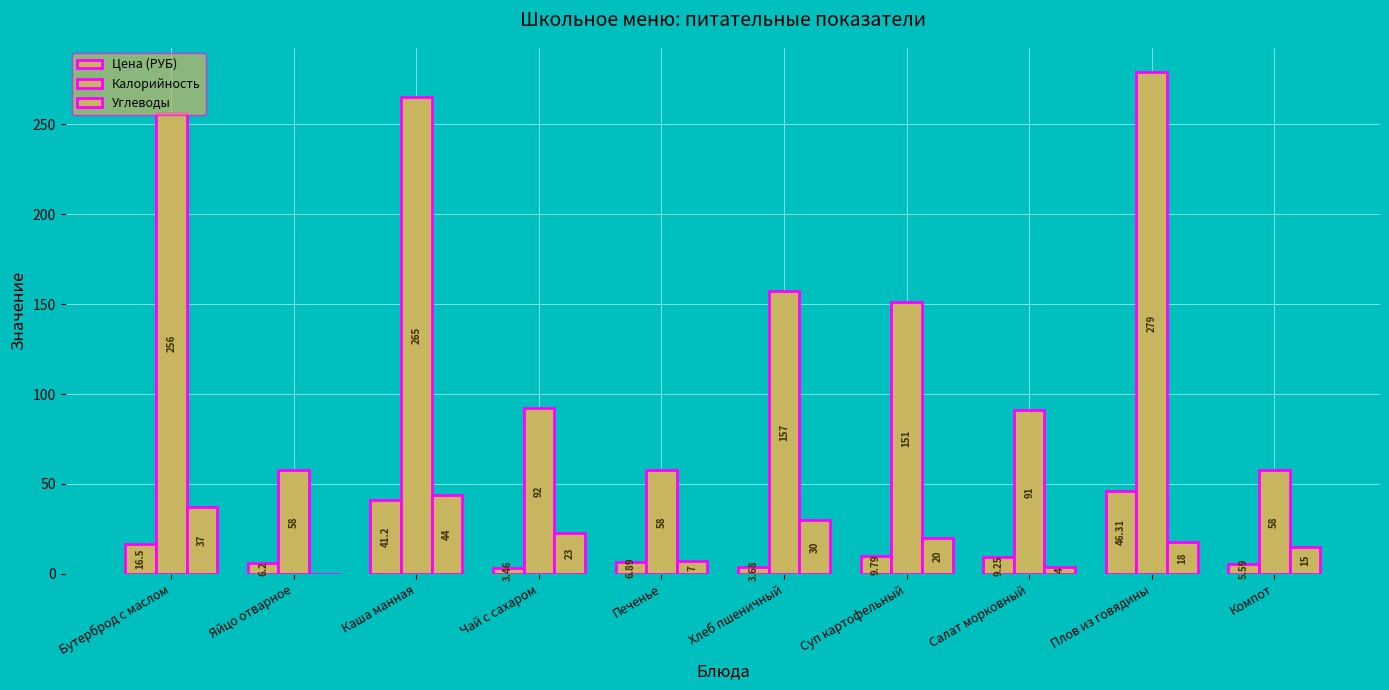

How many groups of bars are there?

10